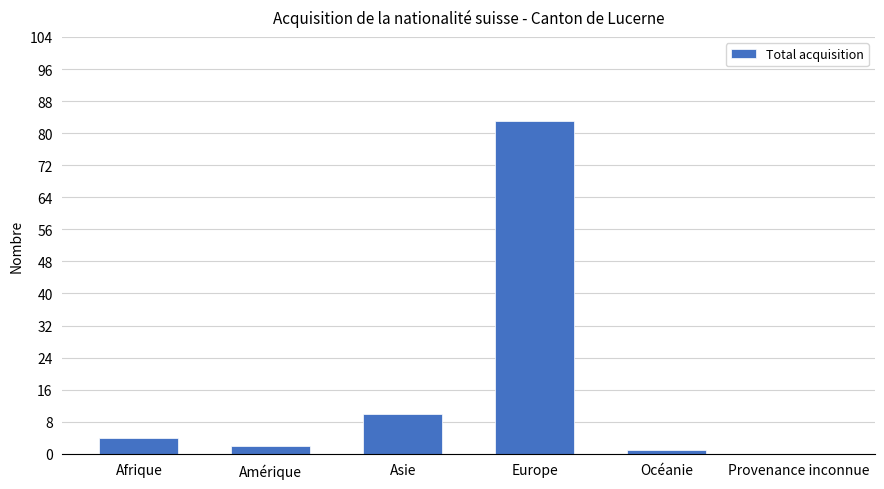

What is the sum of the values at Provenance inconnue and Asie?

10